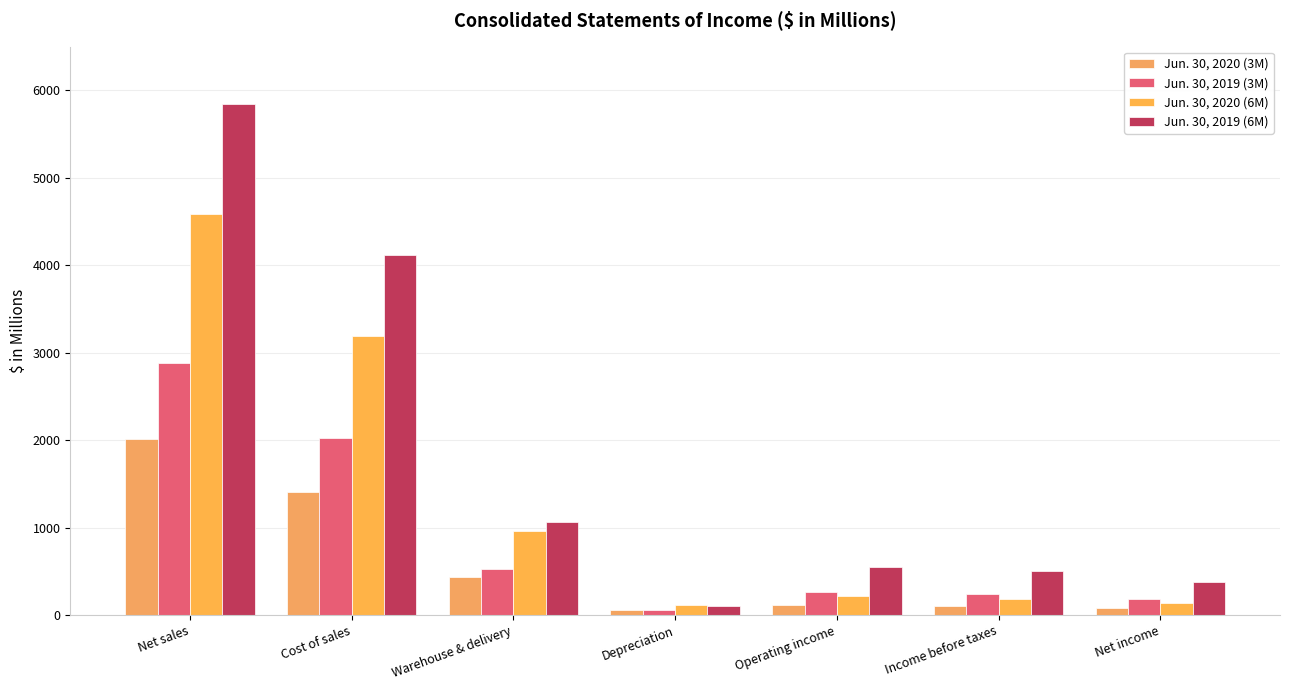

What is the spread (max minus min) of values at Cost of sales?

2715.0